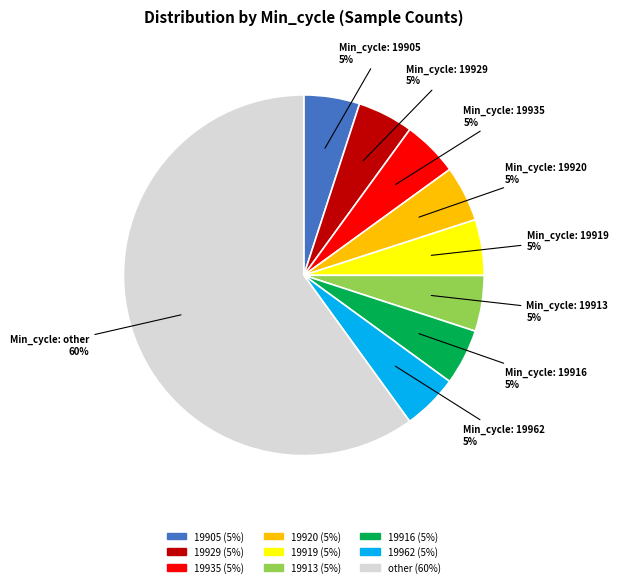

Is there any slice that represents more than half of the pie?

Yes